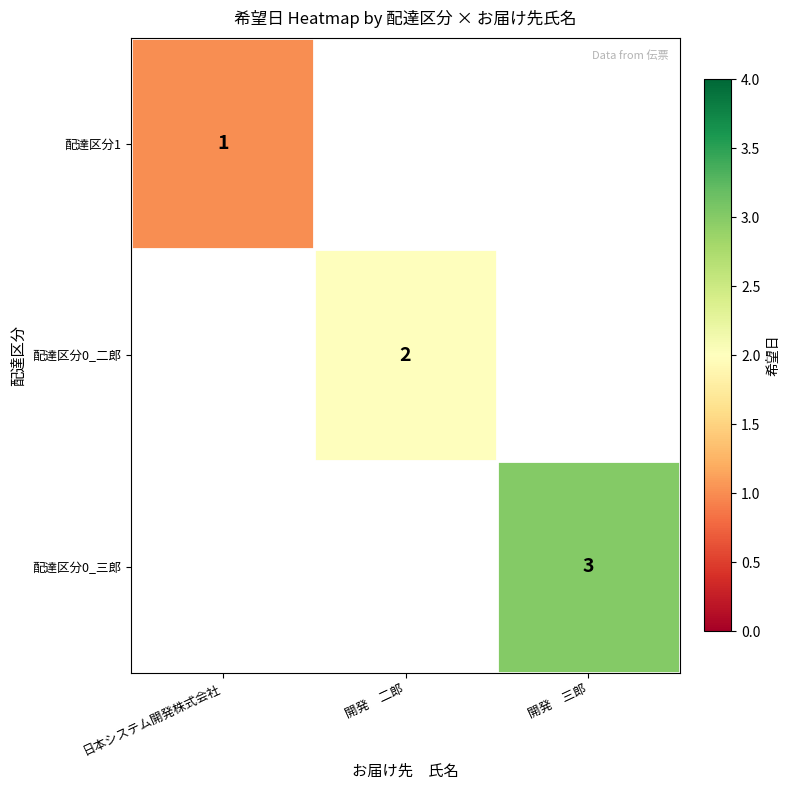

Is it true that 配達区分1 equals 1 at 日本システム開発株式会社?

True